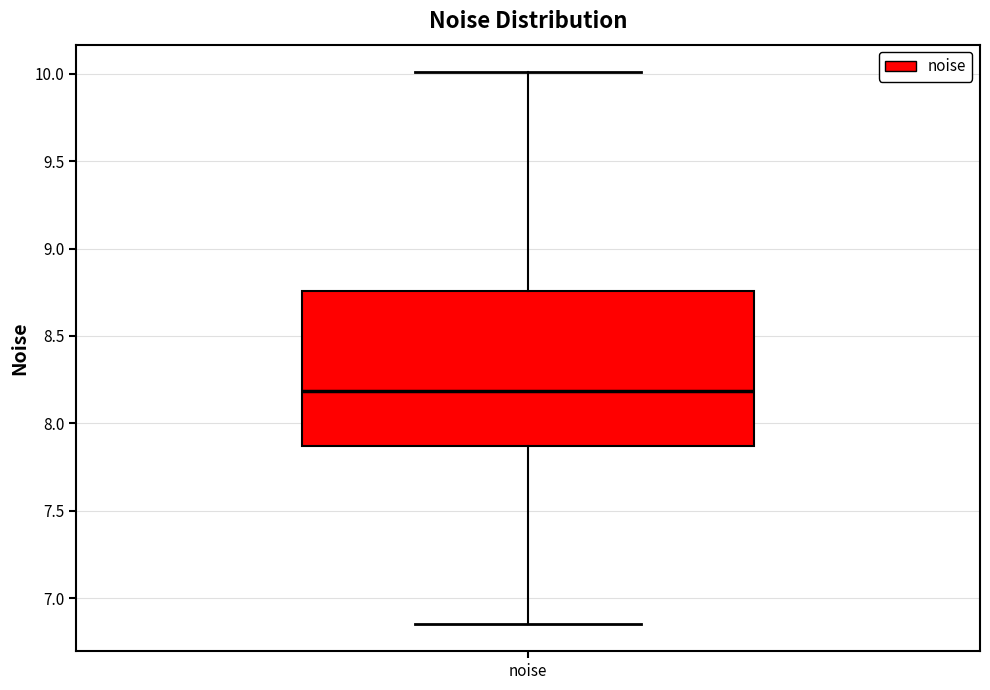

Read this box plot against the y-axis: the position of the median line, the range covered by the box, and the ends of both whiskers. The values are not printed on the chart, so give them approximately, as read against the axis.

median 8.20, box 7.85 to 8.75, whiskers 6.85 to 10.00